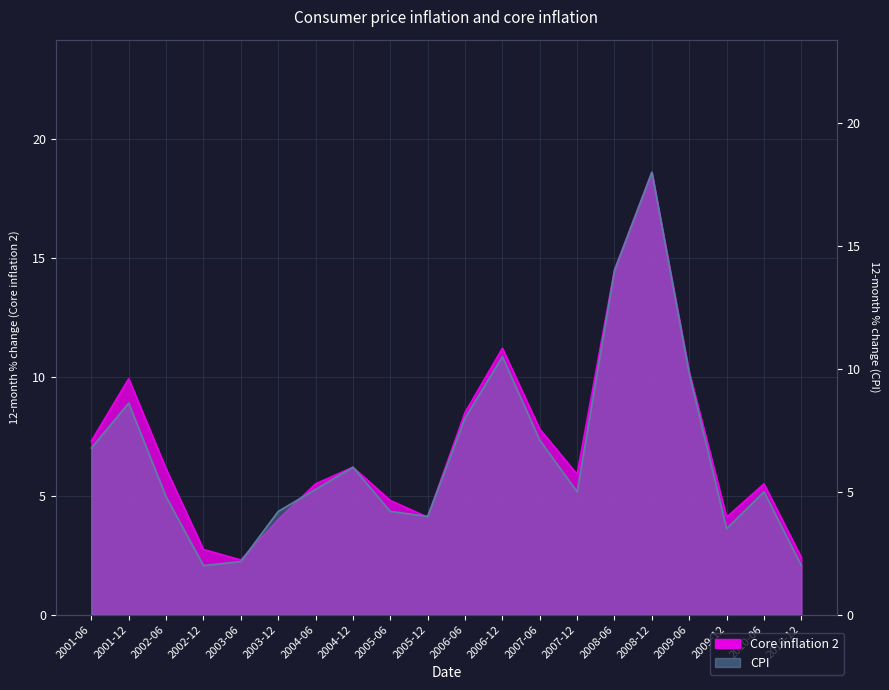

Reading left to right, transcribe all the data shown in this chart.

Core inflation 2: 7.3	9.9	6.1	2.7	2.3	4.0	5.5	6.2	4.8	4.1	8.5	11.2	7.8	5.9	14.5	18.6	10.2	4.1	5.5	2.4
CPI: 6.8	8.6	4.8	2.0	2.2	4.2	5.1	6.0	4.2	4.0	8.0	10.5	7.1	5.0	14.0	18.0	9.8	3.5	5.0	2.0